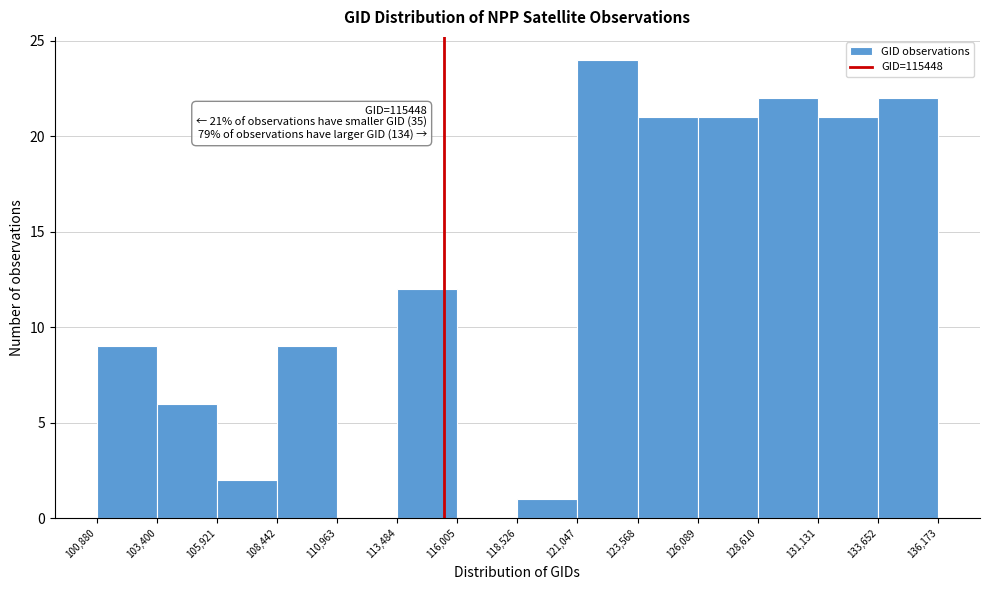

Over which range of the x-axis is the bar tallest?

121,047 to 123,568